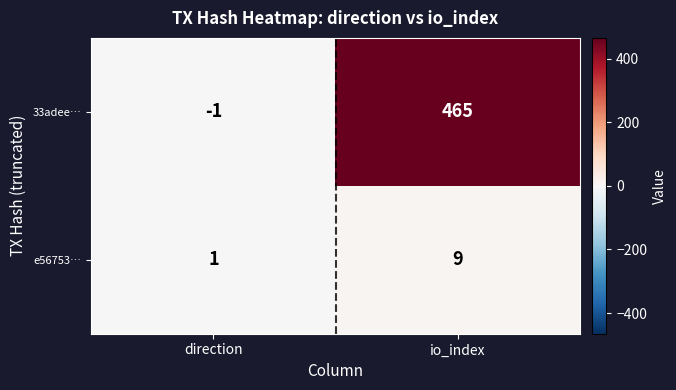

At which label is e56753… closest to 5?

direction